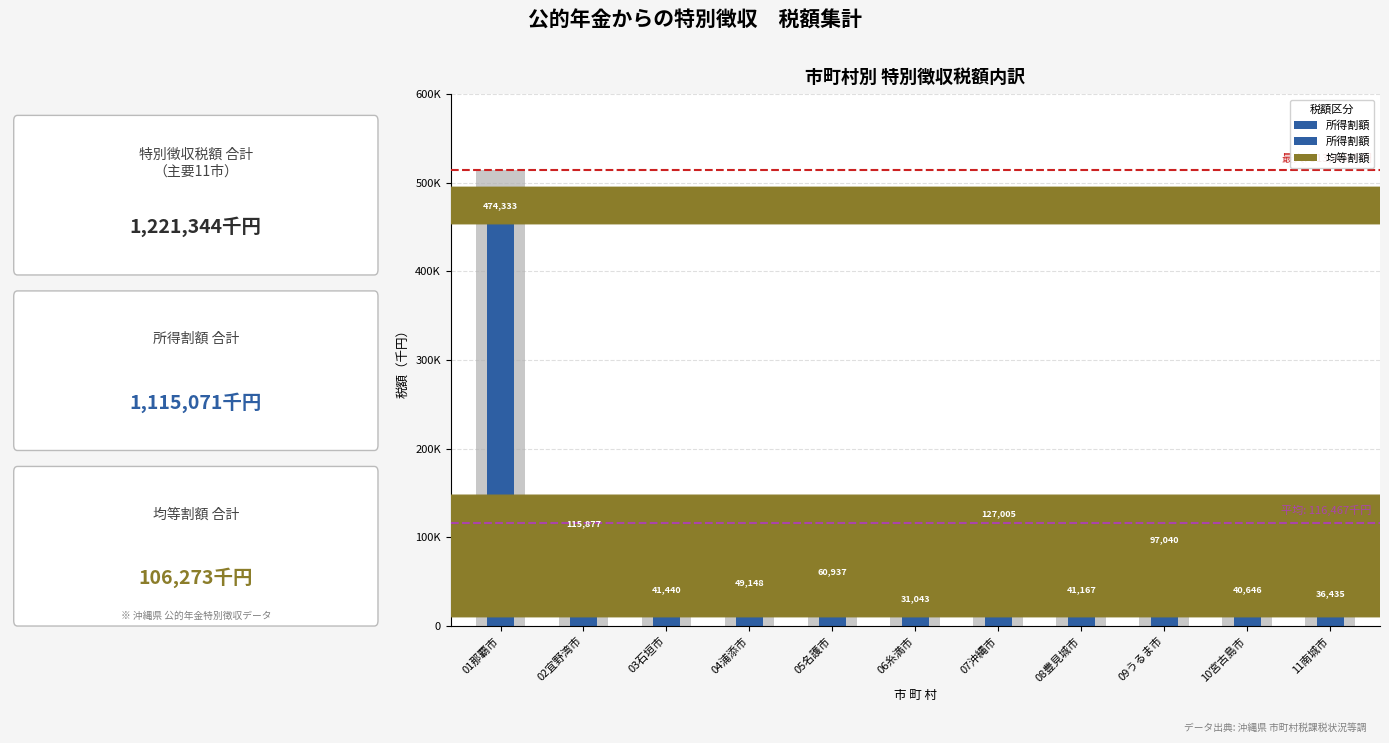

The value at 06糸満市 is 43371. True or false?

False